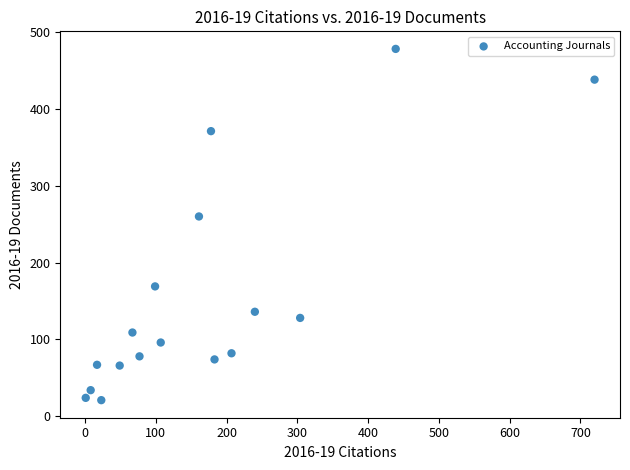

What is the range of X values (max minus min)?

719